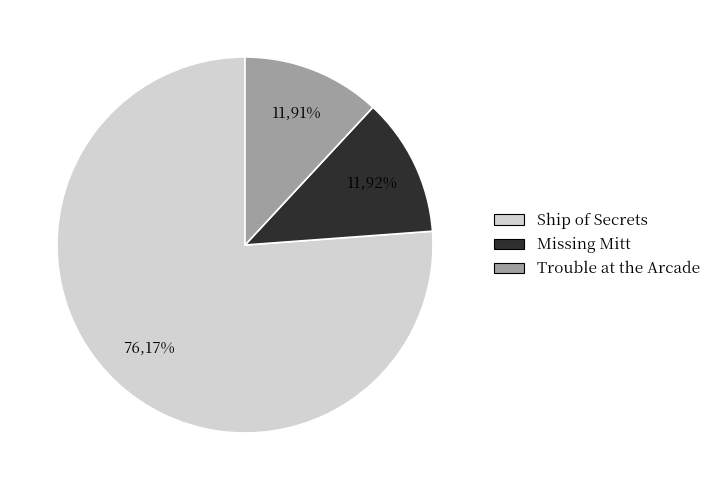

True or false: Missing Mitt accounts for 12% of the total.

True